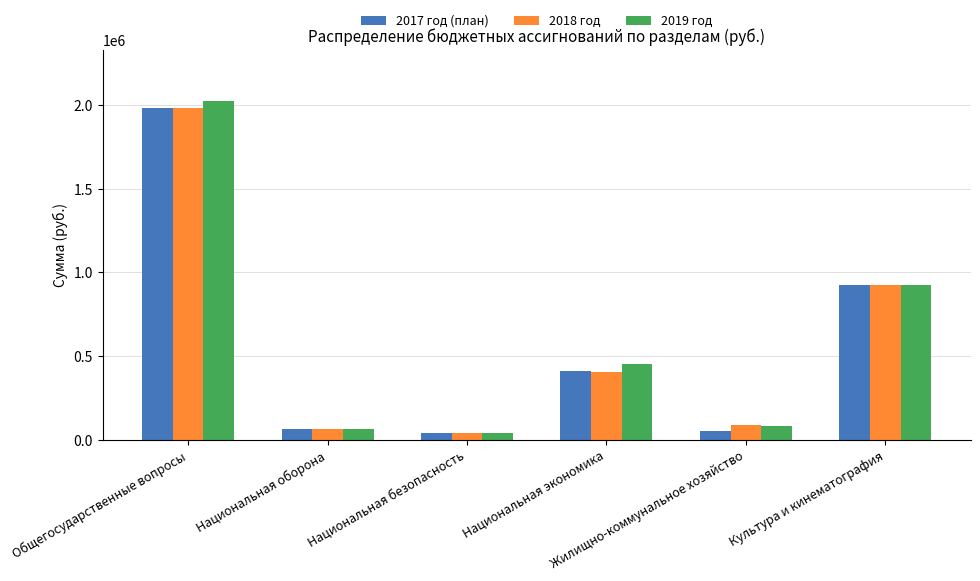

What is the difference between the maximum and minimum values in the 2018 год series?

1938600